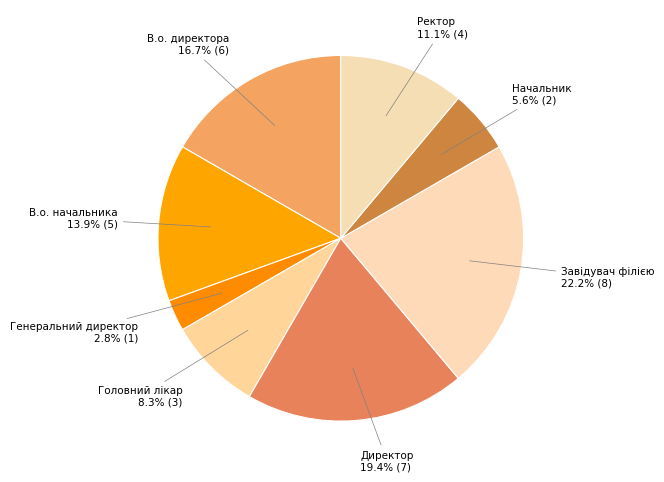

What is the total percentage of В.о. директора and Ректор?

27.8%